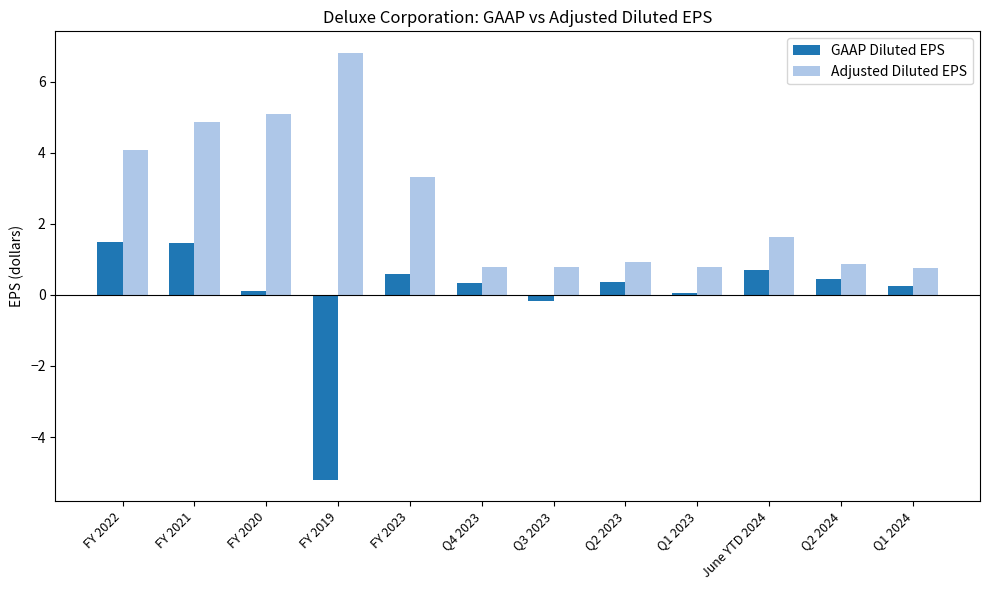

What is the difference between the maximum and minimum values in the GAAP Diluted EPS series?

6.7